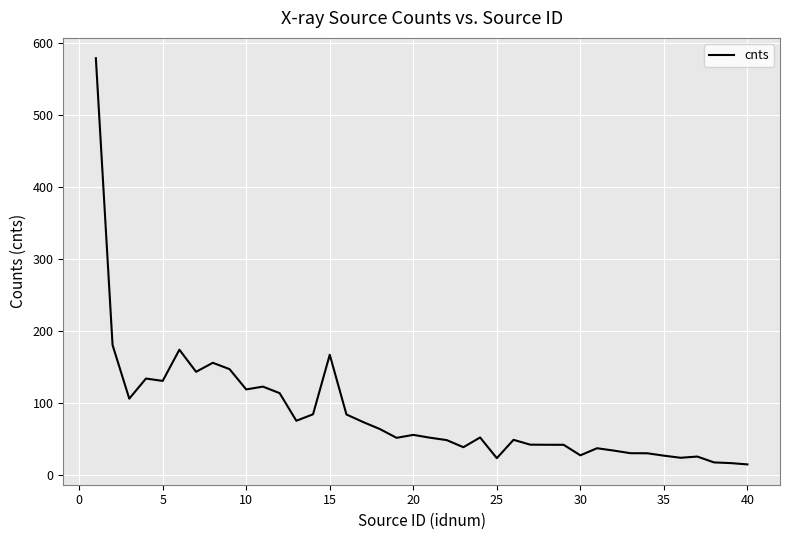

How many categories are shown in the chart?

40